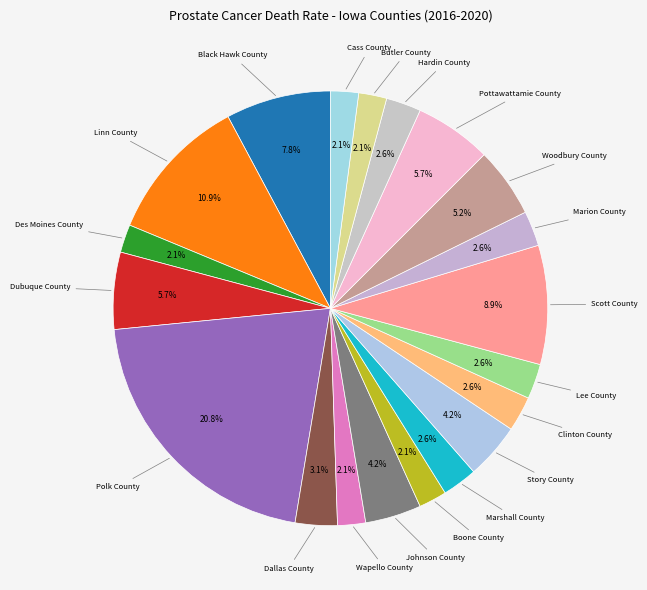

To the nearest percent, what is the difference between the largest and smallest slice percentages?

19%